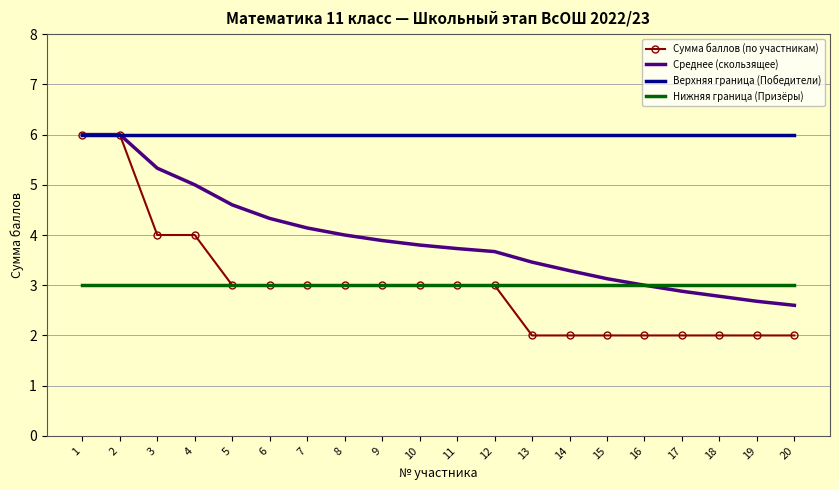

Is it true that Среднее (скользящее) equals 6.0 at 1?

True